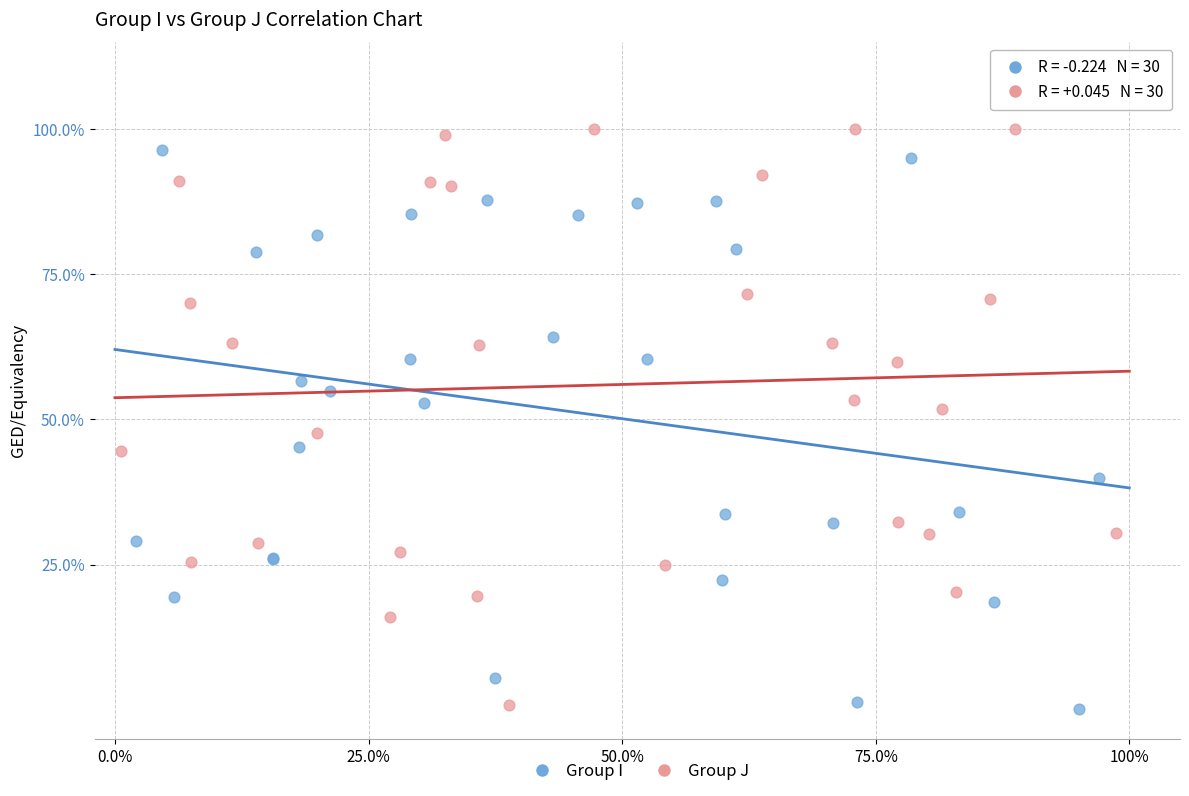

What are all the series names shown in the legend?

Group I, Group J